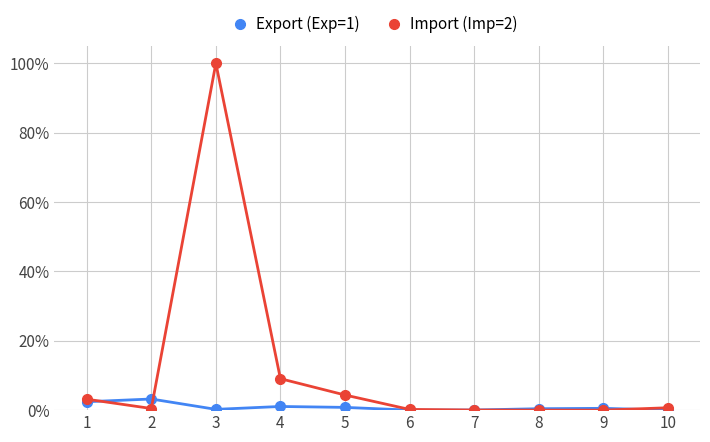

What are all the series names shown in the legend?

Export (Exp=1), Import (Imp=2)